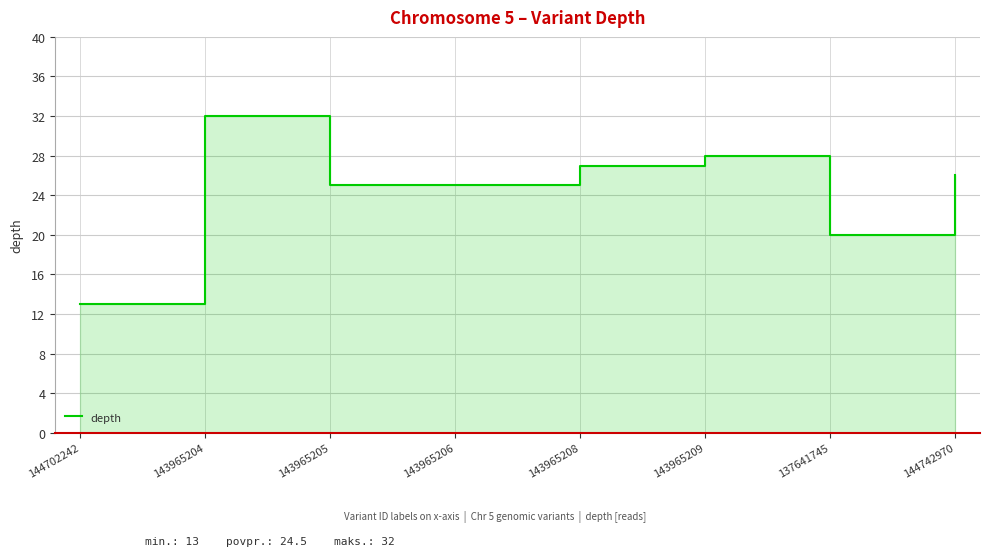

The value at 143965206 is 25. True or false?

True